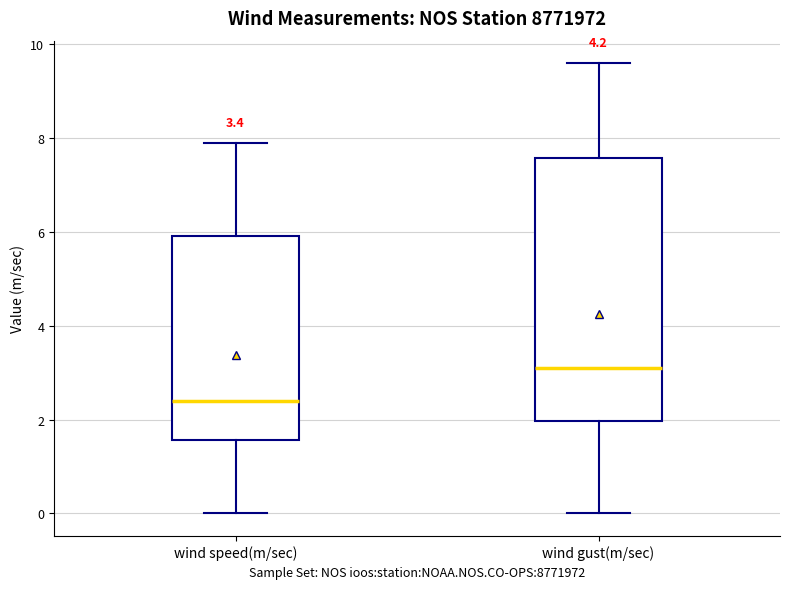

Comparing the boxes themselves (not the whiskers), which one is the tallest?

wind gust(m/sec)